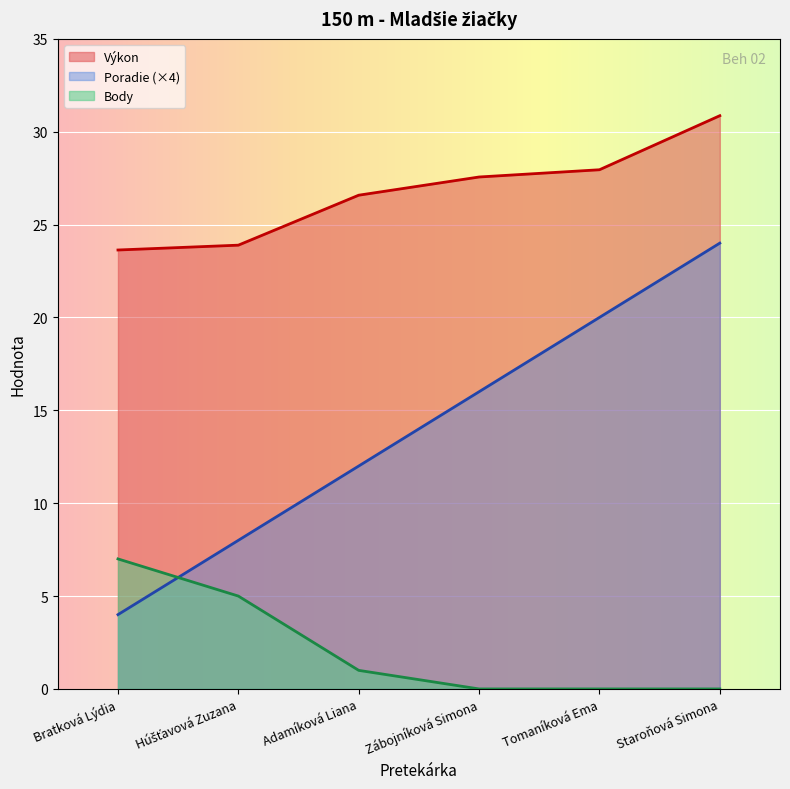

What is the difference between the highest and lowest values at Zábojníková Simona?

27.6